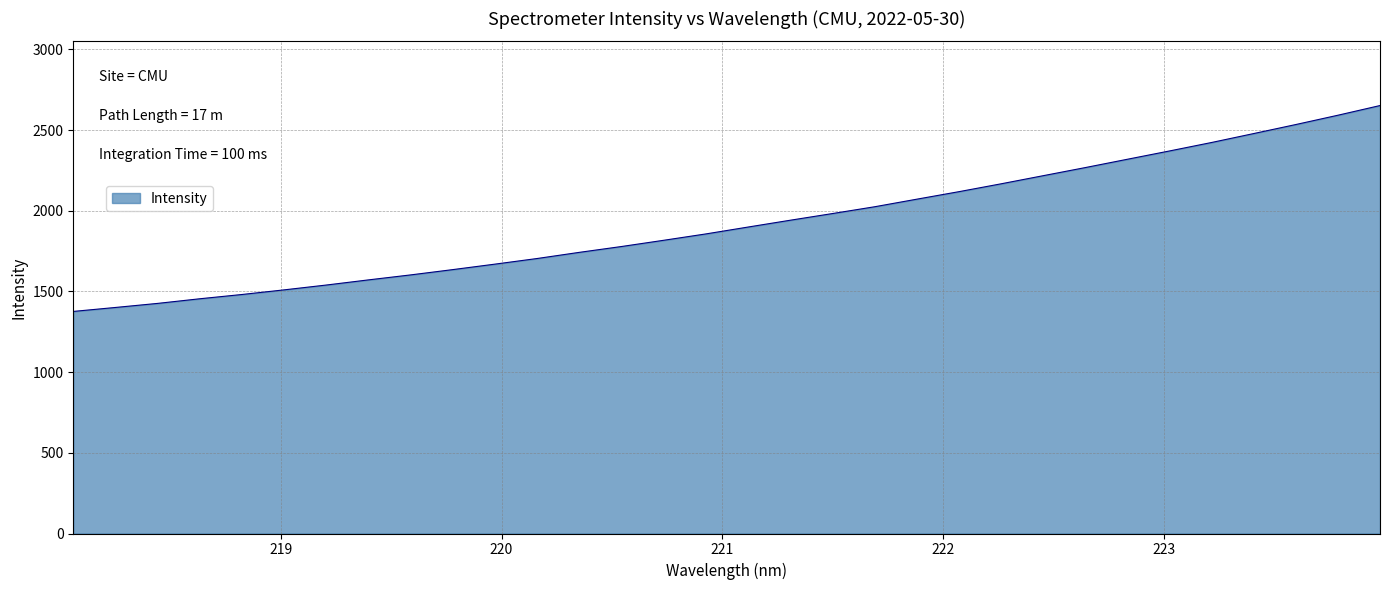

What is the difference between the maximum and minimum values?

1275.7